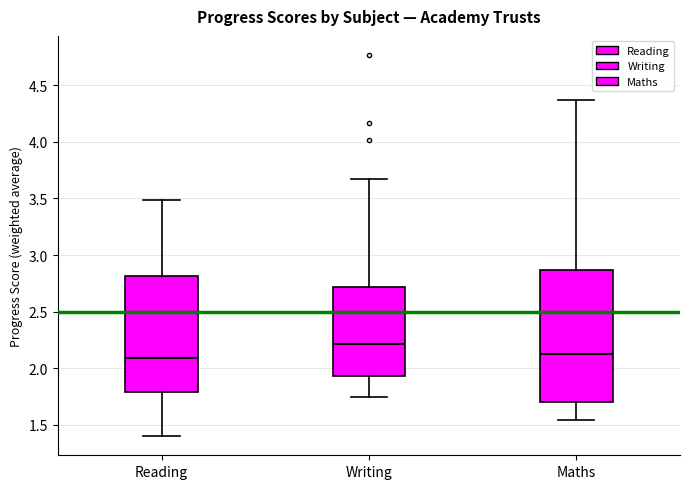

Reading left to right, transcribe this box plot: for each box, give where its median line is, the range the box spans, and where its two whiskers end, as read against the y-axis. The values are not printed on the chart, so give them approximately, as read against the axis.

Reading: median 2.10, box 1.80 to 2.80, whiskers 1.40 to 3.50
Writing: median 2.20, box 1.95 to 2.70, whiskers 1.75 to 3.65
Maths: median 2.10, box 1.70 to 2.85, whiskers 1.55 to 4.35